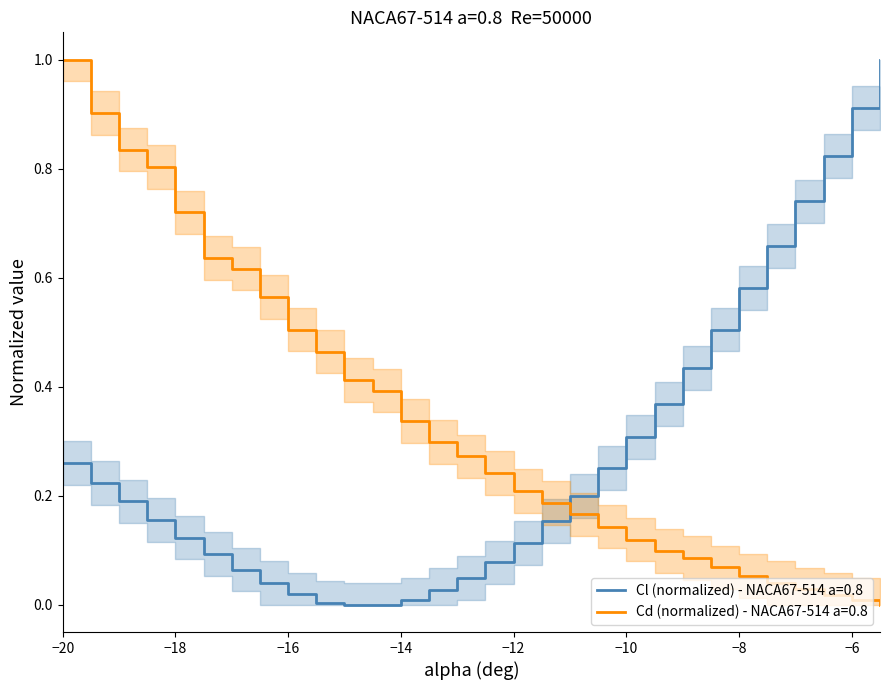

What are all the series names shown in the legend?

Cl, Cd